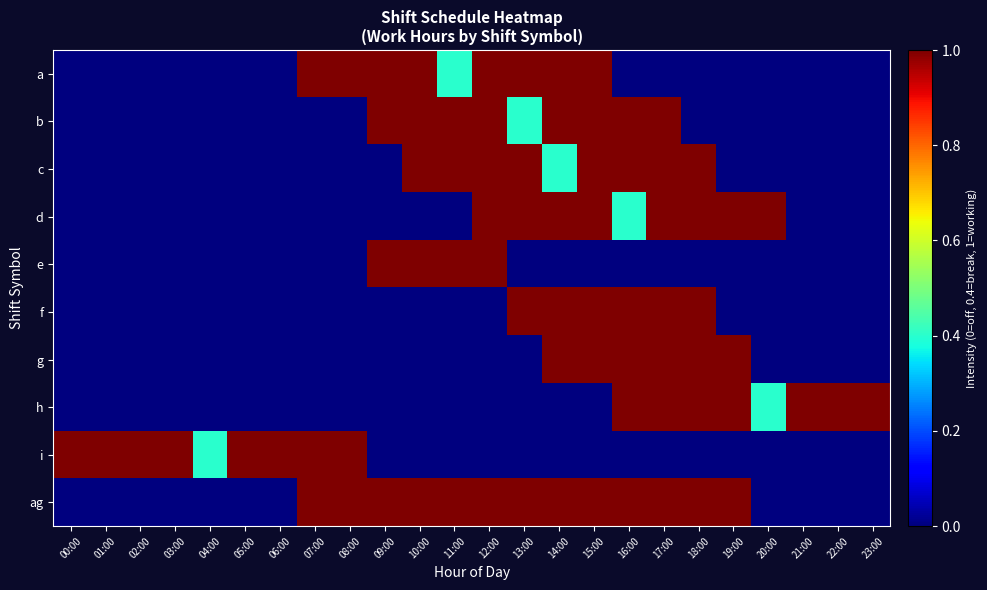

Reading right to left, what are all the values shown in this chart?

a: 23:00=0.0	22:00=0.0	21:00=0.0	20:00=0.0	19:00=0.0	18:00=0.0	17:00=0.0	16:00=0.0	15:00=1.0	14:00=1.0	13:00=1.0	12:00=1.0	11:00=0.4	10:00=1.0	09:00=1.0	08:00=1.0	07:00=1.0	06:00=0.0	05:00=0.0	04:00=0.0	03:00=0.0	02:00=0.0	01:00=0.0	00:00=0.0
b: 23:00=0.0	22:00=0.0	21:00=0.0	20:00=0.0	19:00=0.0	18:00=0.0	17:00=1.0	16:00=1.0	15:00=1.0	14:00=1.0	13:00=0.4	12:00=1.0	11:00=1.0	10:00=1.0	09:00=1.0	08:00=0.0	07:00=0.0	06:00=0.0	05:00=0.0	04:00=0.0	03:00=0.0	02:00=0.0	01:00=0.0	00:00=0.0
c: 23:00=0.0	22:00=0.0	21:00=0.0	20:00=0.0	19:00=0.0	18:00=1.0	17:00=1.0	16:00=1.0	15:00=1.0	14:00=0.4	13:00=1.0	12:00=1.0	11:00=1.0	10:00=1.0	09:00=0.0	08:00=0.0	07:00=0.0	06:00=0.0	05:00=0.0	04:00=0.0	03:00=0.0	02:00=0.0	01:00=0.0	00:00=0.0
d: 23:00=0.0	22:00=0.0	21:00=0.0	20:00=1.0	19:00=1.0	18:00=1.0	17:00=1.0	16:00=0.4	15:00=1.0	14:00=1.0	13:00=1.0	12:00=1.0	11:00=0.0	10:00=0.0	09:00=0.0	08:00=0.0	07:00=0.0	06:00=0.0	05:00=0.0	04:00=0.0	03:00=0.0	02:00=0.0	01:00=0.0	00:00=0.0
e: 23:00=0.0	22:00=0.0	21:00=0.0	20:00=0.0	19:00=0.0	18:00=0.0	17:00=0.0	16:00=0.0	15:00=0.0	14:00=0.0	13:00=0.0	12:00=1.0	11:00=1.0	10:00=1.0	09:00=1.0	08:00=0.0	07:00=0.0	06:00=0.0	05:00=0.0	04:00=0.0	03:00=0.0	02:00=0.0	01:00=0.0	00:00=0.0
f: 23:00=0.0	22:00=0.0	21:00=0.0	20:00=0.0	19:00=0.0	18:00=1.0	17:00=1.0	16:00=1.0	15:00=1.0	14:00=1.0	13:00=1.0	12:00=0.0	11:00=0.0	10:00=0.0	09:00=0.0	08:00=0.0	07:00=0.0	06:00=0.0	05:00=0.0	04:00=0.0	03:00=0.0	02:00=0.0	01:00=0.0	00:00=0.0
g: 23:00=0.0	22:00=0.0	21:00=0.0	20:00=0.0	19:00=1.0	18:00=1.0	17:00=1.0	16:00=1.0	15:00=1.0	14:00=1.0	13:00=0.0	12:00=0.0	11:00=0.0	10:00=0.0	09:00=0.0	08:00=0.0	07:00=0.0	06:00=0.0	05:00=0.0	04:00=0.0	03:00=0.0	02:00=0.0	01:00=0.0	00:00=0.0
h: 23:00=1.0	22:00=1.0	21:00=1.0	20:00=0.4	19:00=1.0	18:00=1.0	17:00=1.0	16:00=1.0	15:00=0.0	14:00=0.0	13:00=0.0	12:00=0.0	11:00=0.0	10:00=0.0	09:00=0.0	08:00=0.0	07:00=0.0	06:00=0.0	05:00=0.0	04:00=0.0	03:00=0.0	02:00=0.0	01:00=0.0	00:00=0.0
i: 23:00=0.0	22:00=0.0	21:00=0.0	20:00=0.0	19:00=0.0	18:00=0.0	17:00=0.0	16:00=0.0	15:00=0.0	14:00=0.0	13:00=0.0	12:00=0.0	11:00=0.0	10:00=0.0	09:00=0.0	08:00=1.0	07:00=1.0	06:00=1.0	05:00=1.0	04:00=0.4	03:00=1.0	02:00=1.0	01:00=1.0	00:00=1.0
ag: 23:00=0.0	22:00=0.0	21:00=0.0	20:00=0.0	19:00=1.0	18:00=1.0	17:00=1.0	16:00=1.0	15:00=1.0	14:00=1.0	13:00=1.0	12:00=1.0	11:00=1.0	10:00=1.0	09:00=1.0	08:00=1.0	07:00=1.0	06:00=0.0	05:00=0.0	04:00=0.0	03:00=0.0	02:00=0.0	01:00=0.0	00:00=0.0